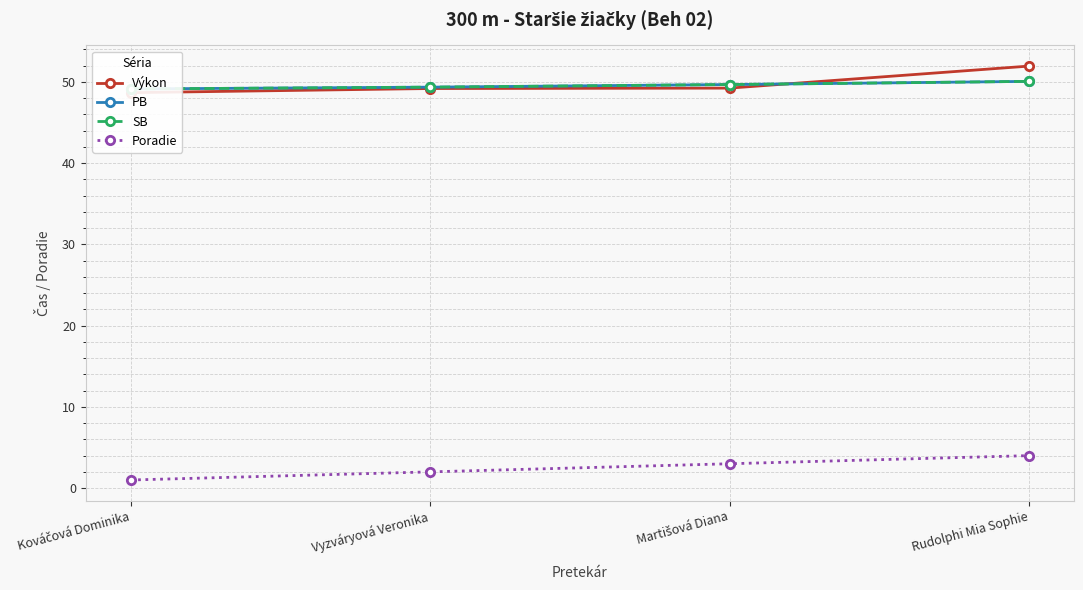

What is the label of the 4th point from the left?

Rudolphi Mia Sophie